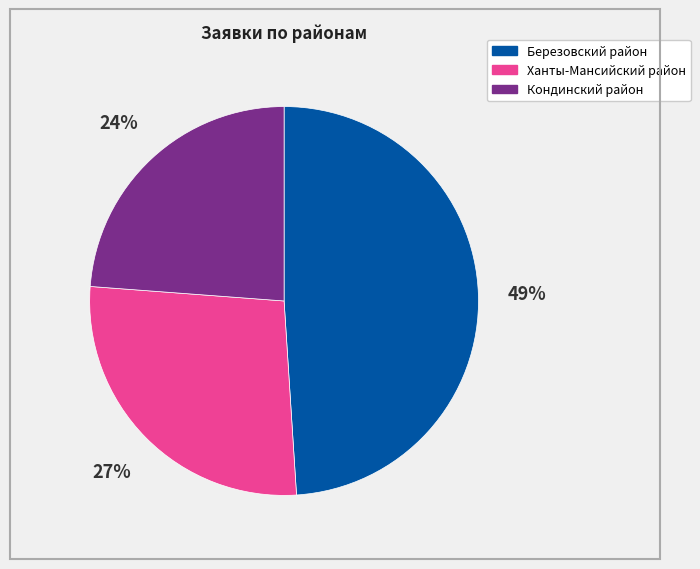

Which slice is the largest?

Березовский район